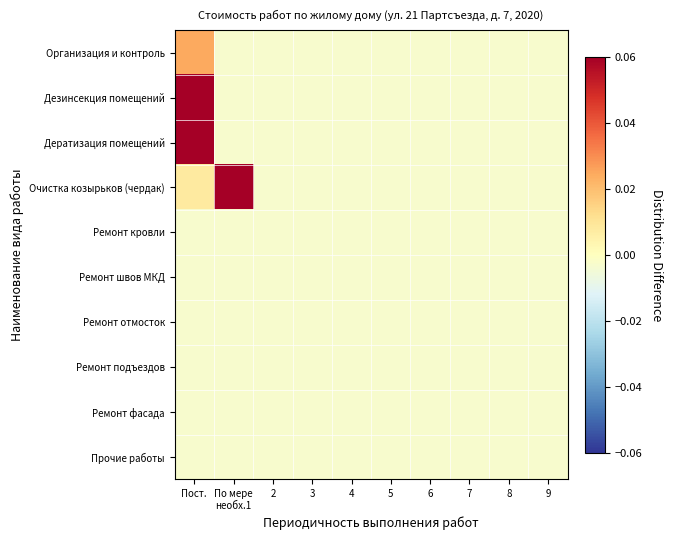

Rank the series by their maximum value, from lowest to highest.

Ремонт кровли, Ремонт швов МКД, Ремонт отмосток, Ремонт подъездов, Ремонт фасада, Прочие работы, Организация и контроль, Очистка козырьков (чердак), Дератизация помещений, Дезинсекция помещений